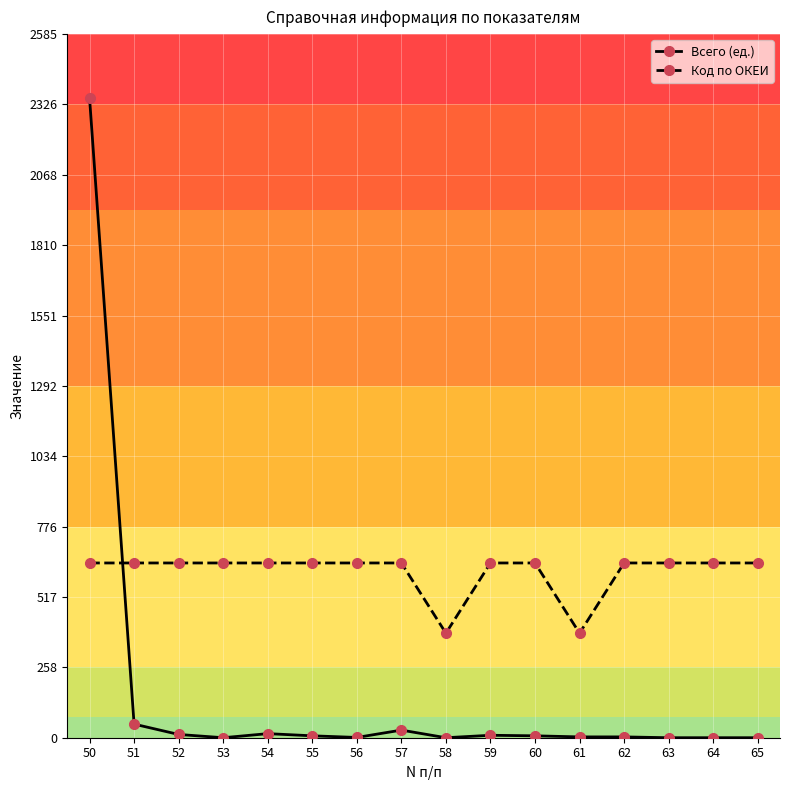

How many values in the Код по ОКЕИ series are below 642?

2